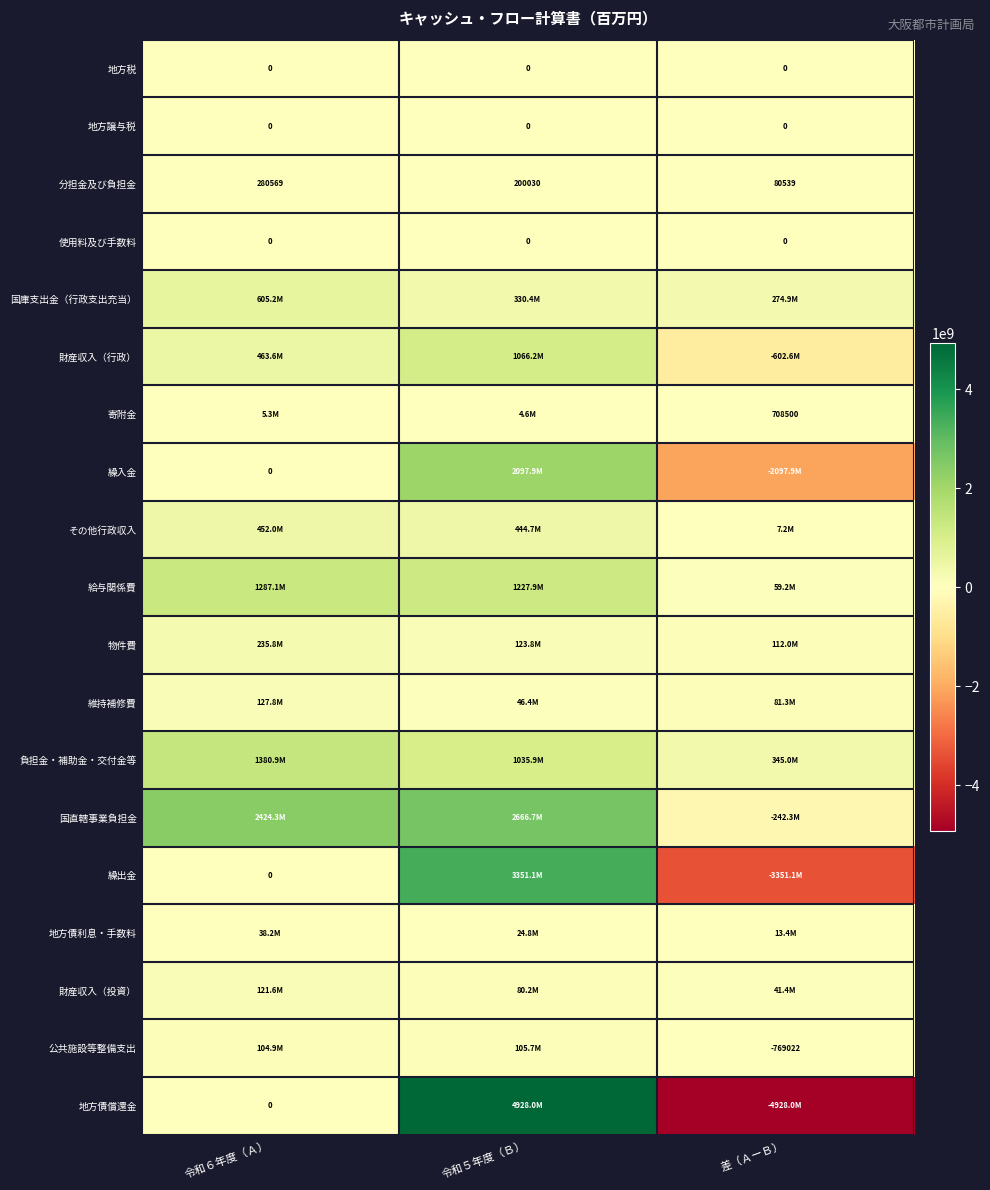

True or false: 地方譲与税 has a value of 0 at 差（ＡーＢ）.

True